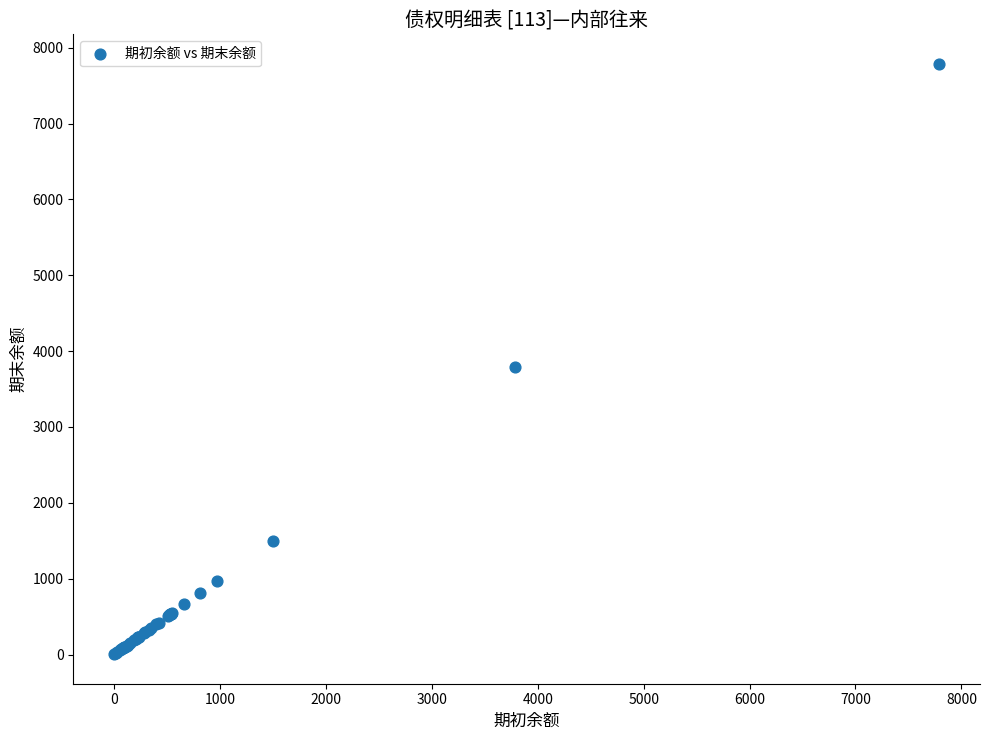

What Y value in the scatter plot is closest to 3895?

3787.2